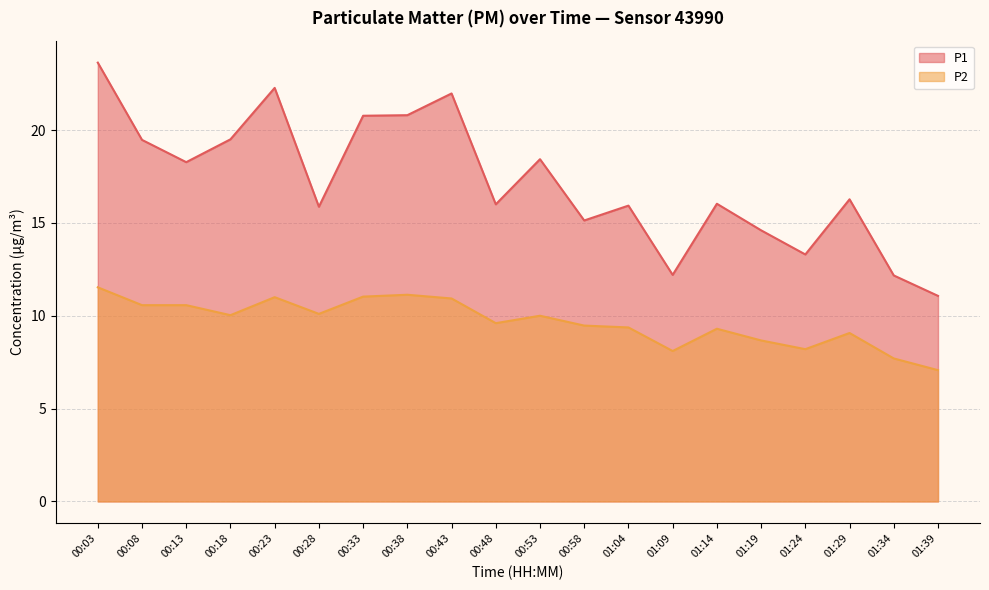

The P2 series shows 9.5 at 01:39. True or false?

False